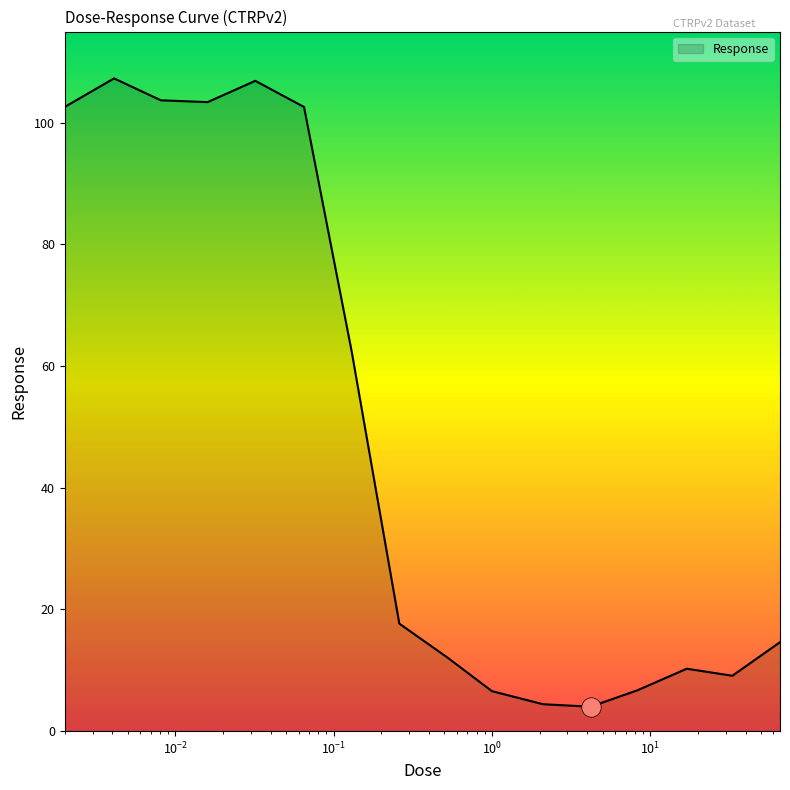

What is the smallest value displayed?

4.0